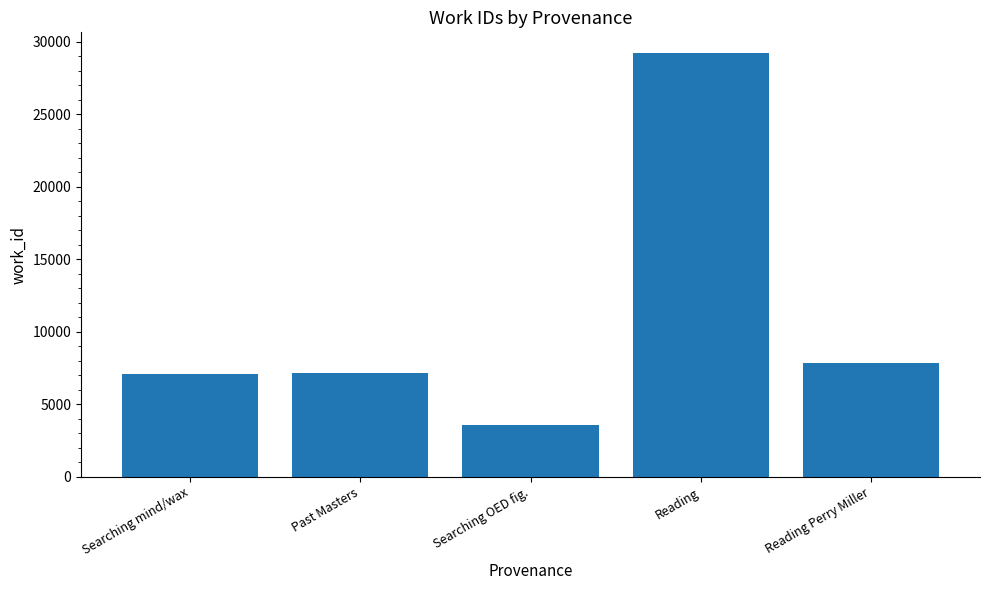

The chart shows a value of 7081 at Searching mind/wax. True or false?

True